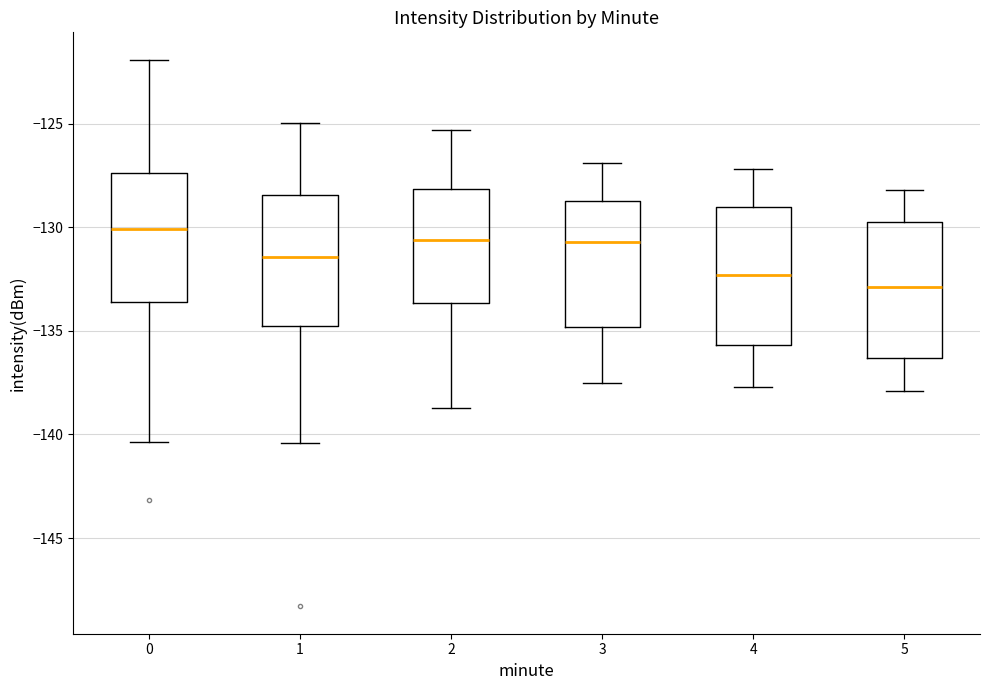

Which box has the highest median line?

0